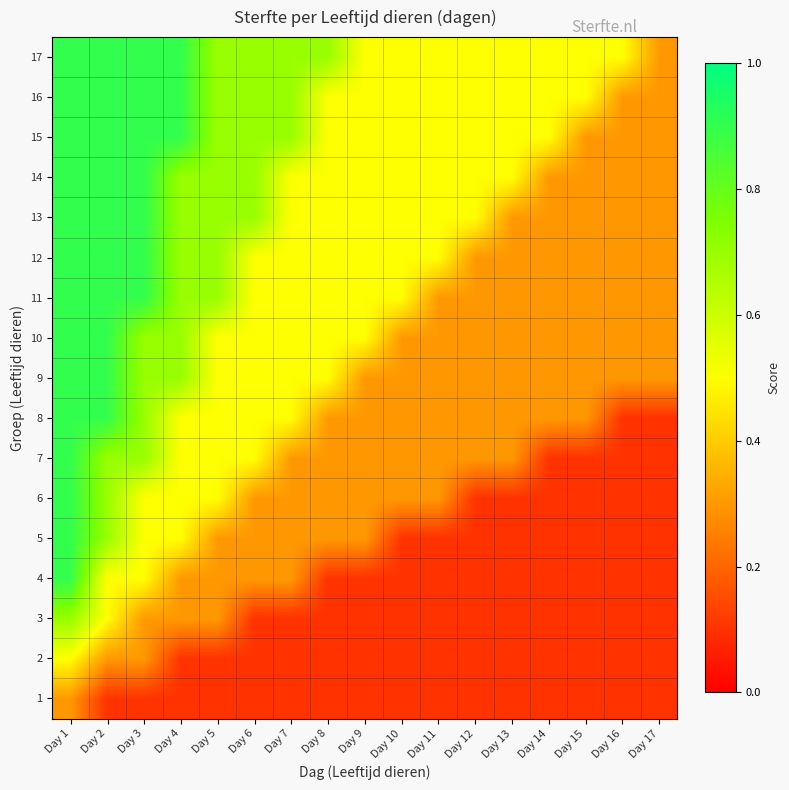

At how many categories does at least one series exceed 0?

17